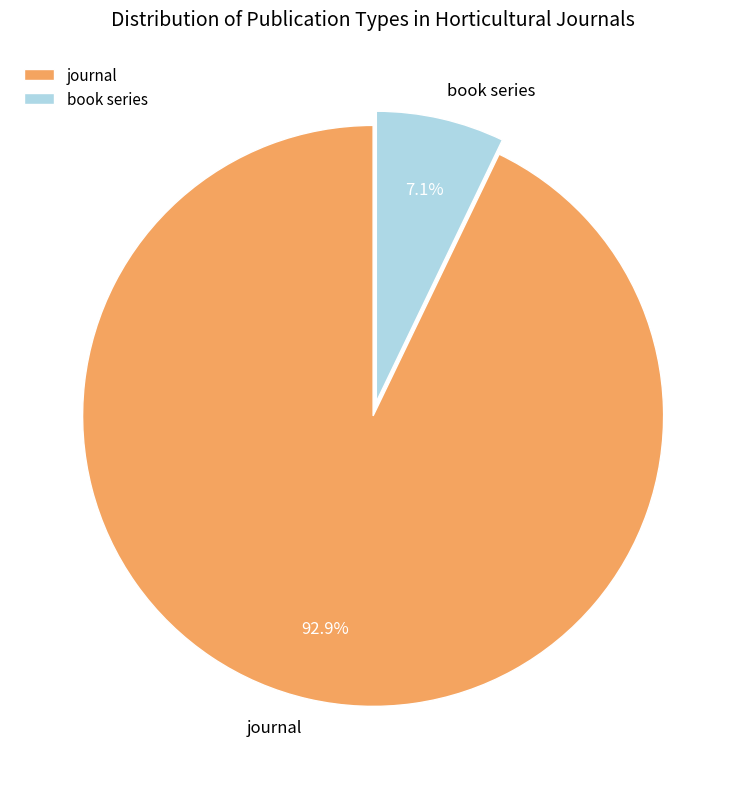

Which slice is the largest?

journal